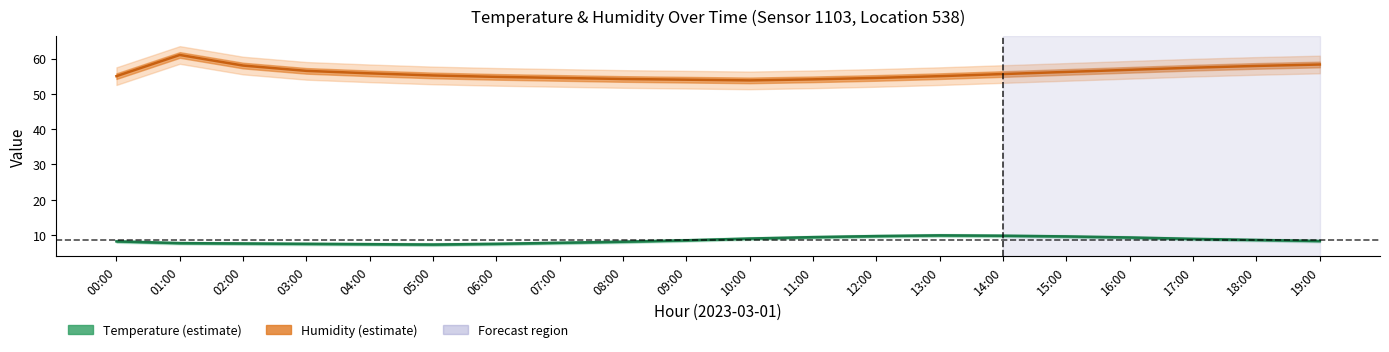

What position from the right is 02:00?

18